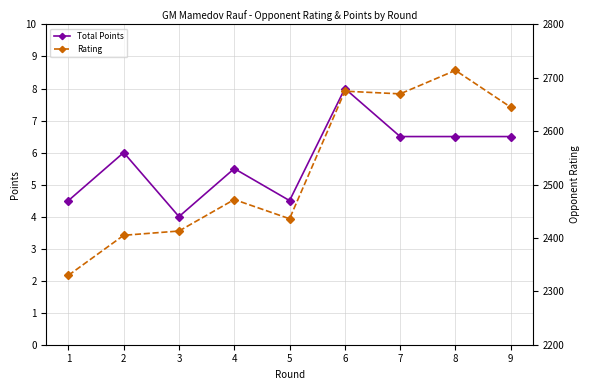

What is the highest value of the Total Points series?

8.0